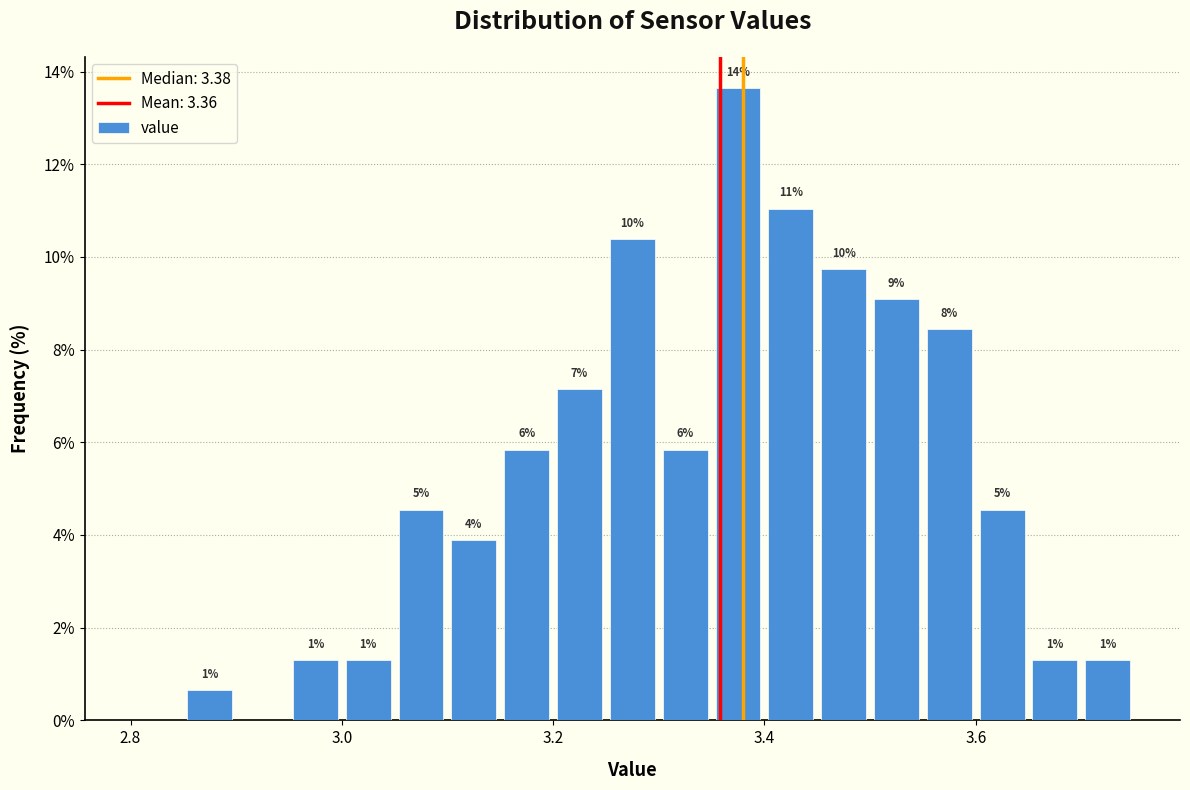

Read against the x-axis, roughly where is the centre of the tallest bar?

3.38